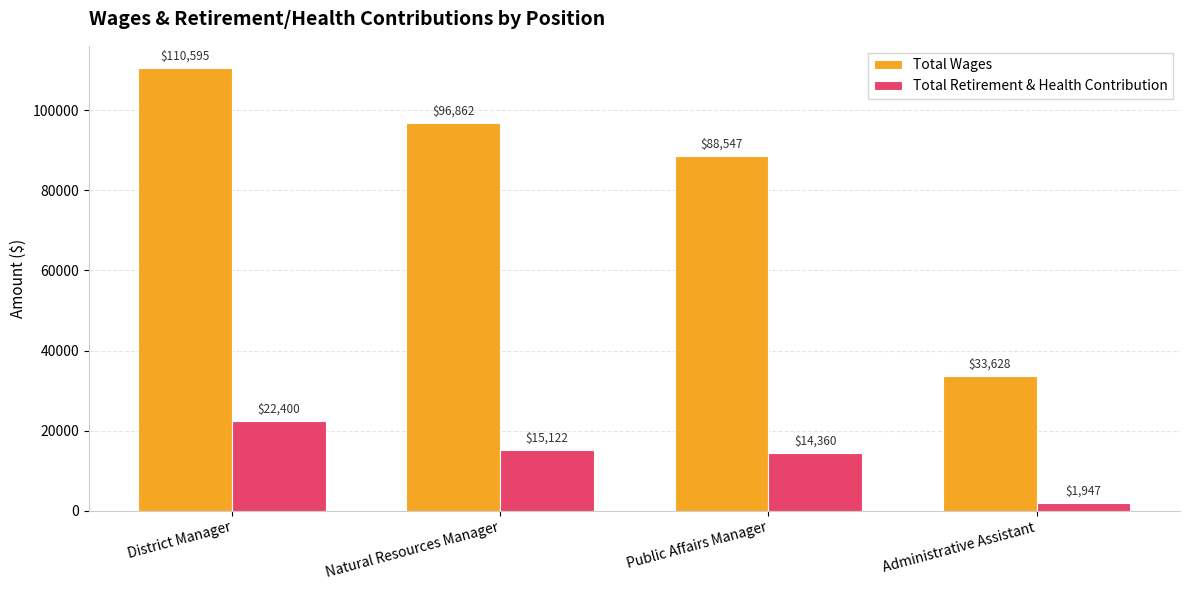

What is the difference between the maximum and second lowest values in the Total Retirement & Health Contribution series?

8040